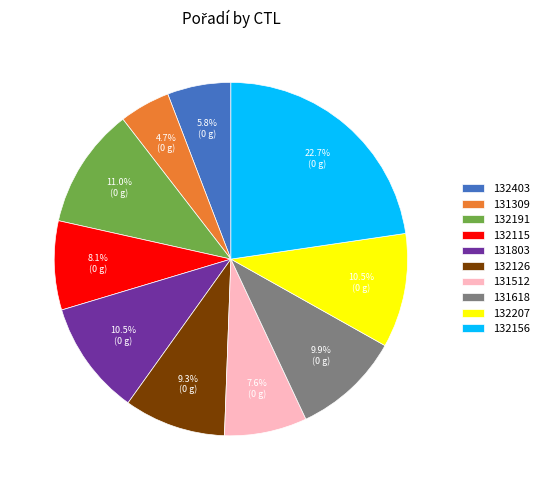

What percentage is NOT represented by 132115?

91.9%